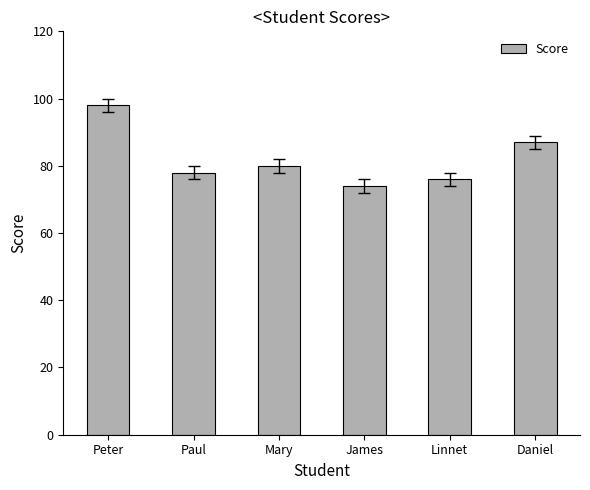

What position from the right is Peter?

6